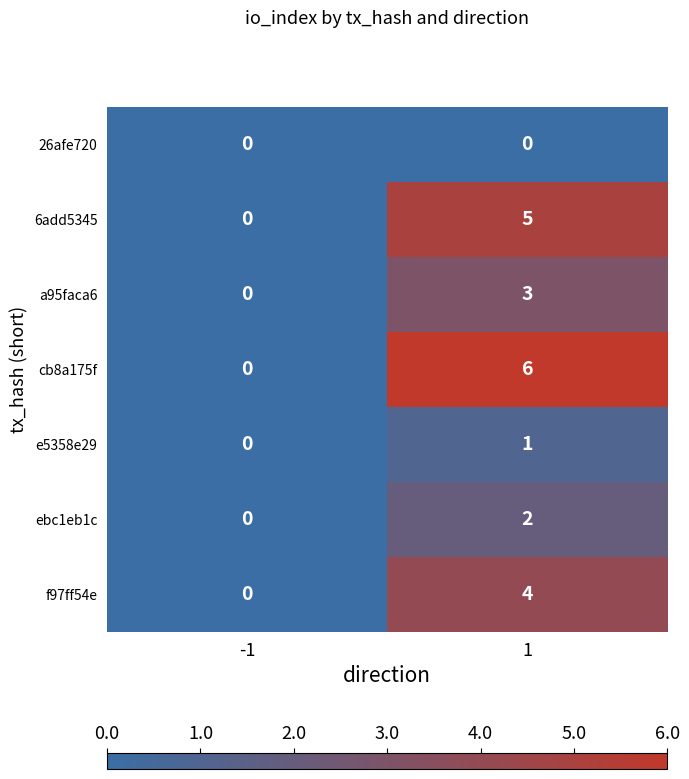

List the series in order of their peak value, highest first.

cb8a175f, 6add5345, f97ff54e, a95faca6, ebc1eb1c, e5358e29, 26afe720